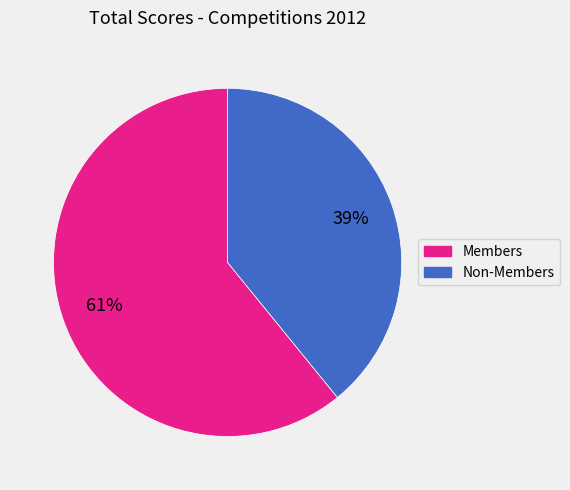

To the nearest percent, what is the average slice percentage?

50%